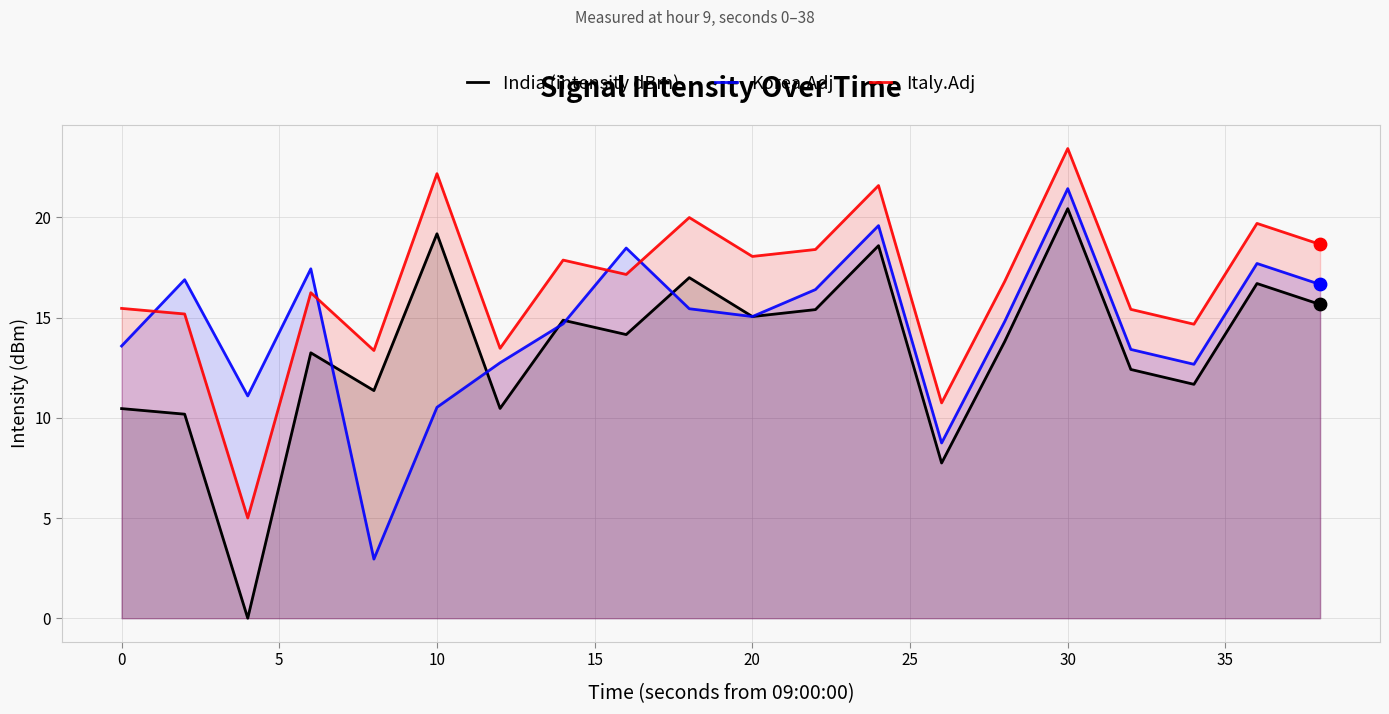

At which category is the sum across all series the highest?

30